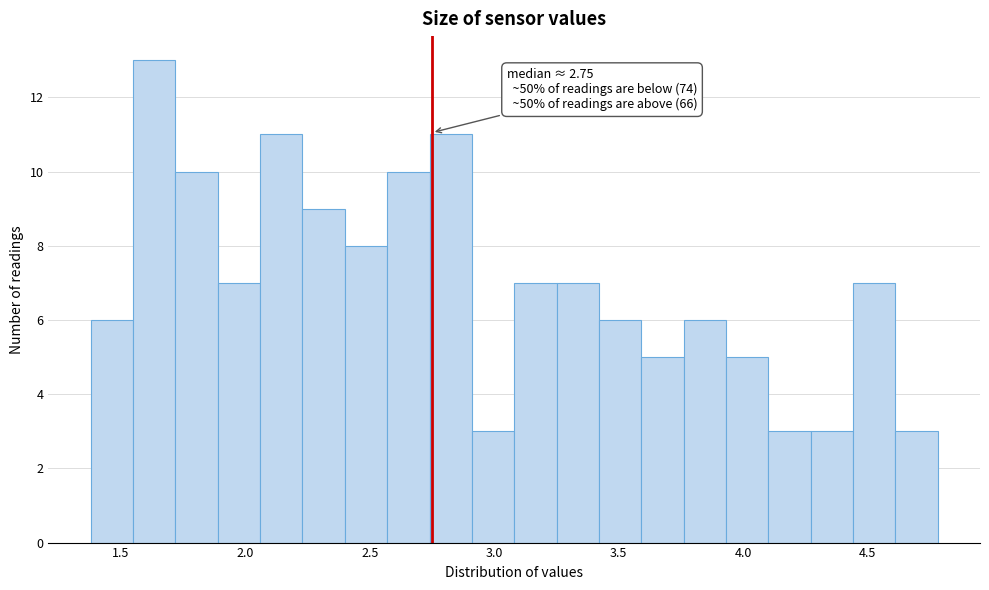

Read against the x-axis, roughly where is the centre of the tallest bar?

1.65